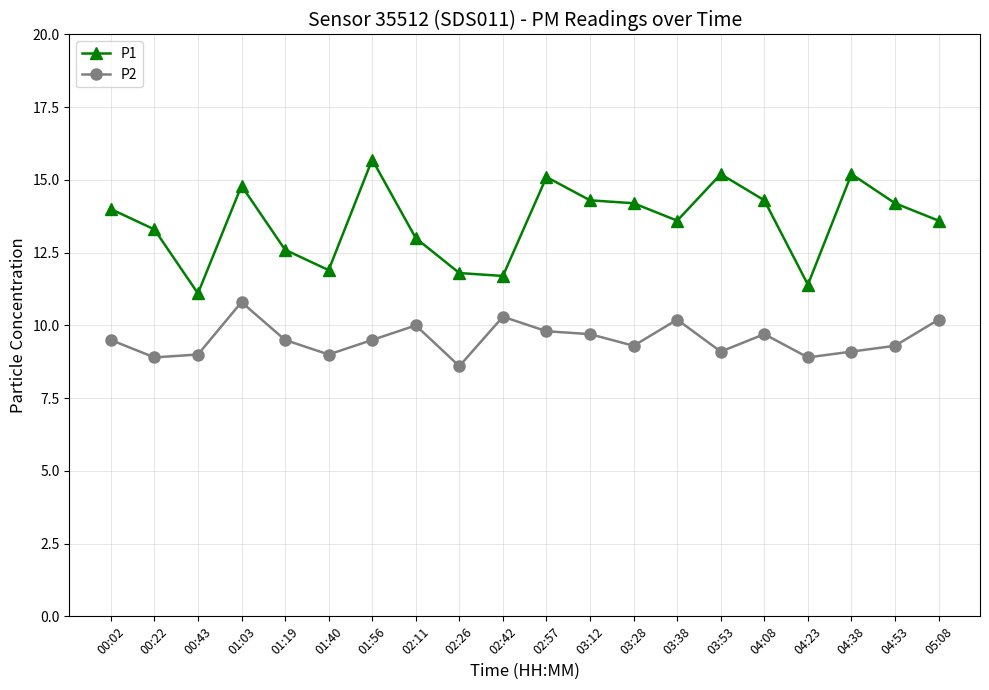

True or false: P2 and P1 cross at least once.

False